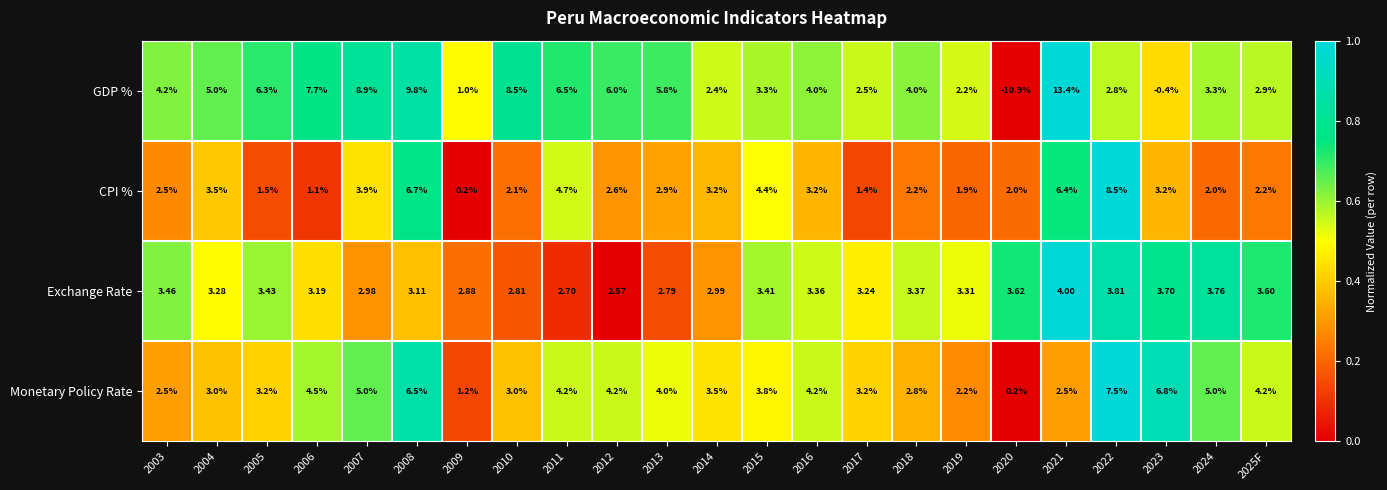

Which series has the widest spread of values?

GDP %